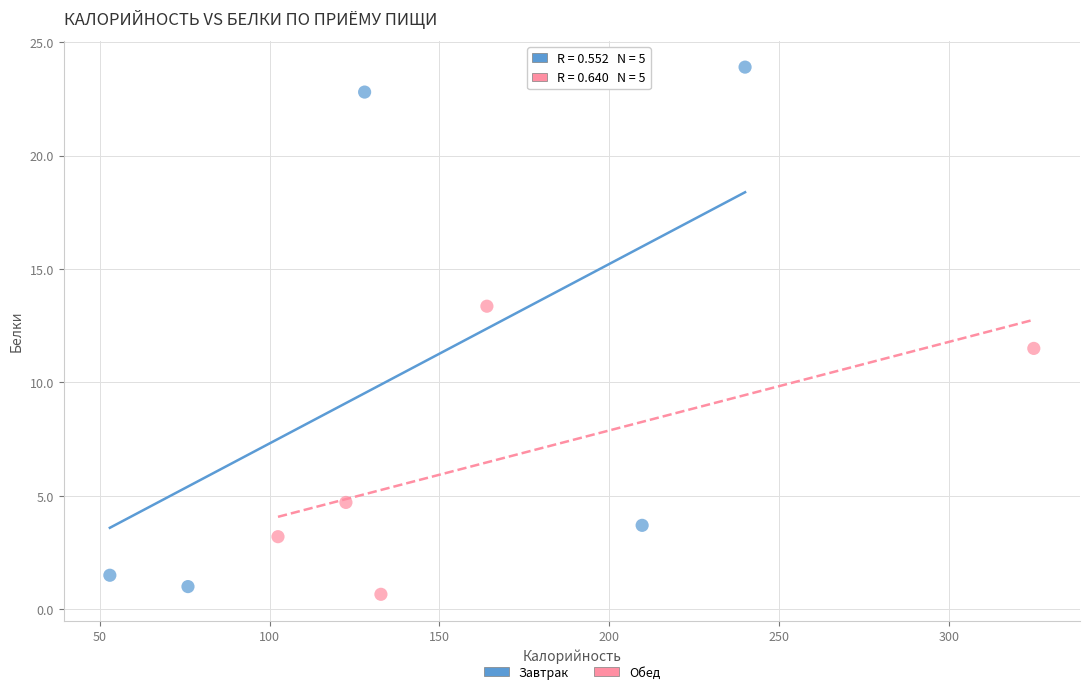

Which series reaches the maximum Y coordinate?

Завтрак